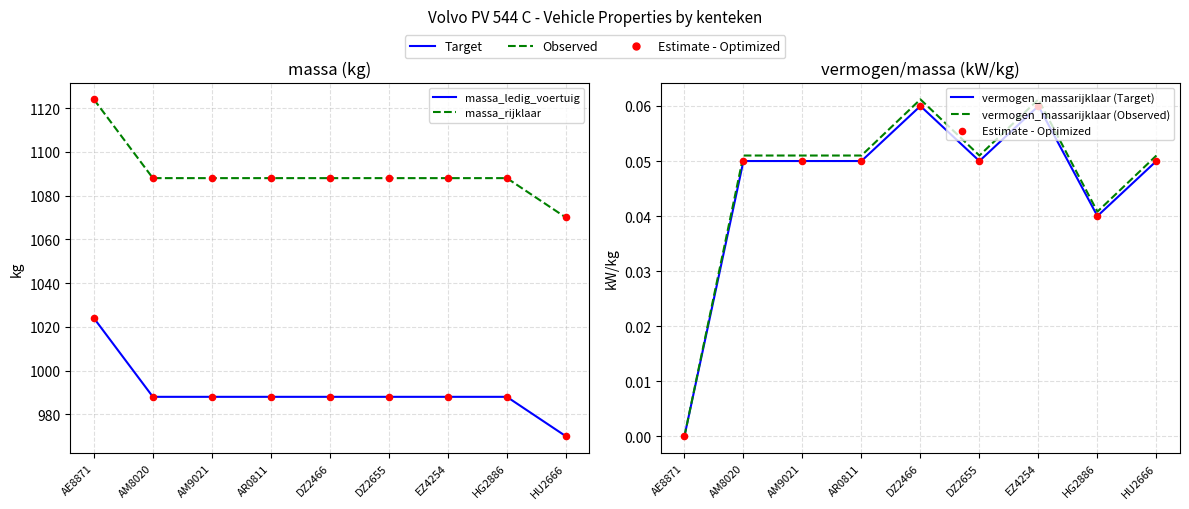

Which series contains the lowest Y value?

vermogen_massarijklaar (Target)